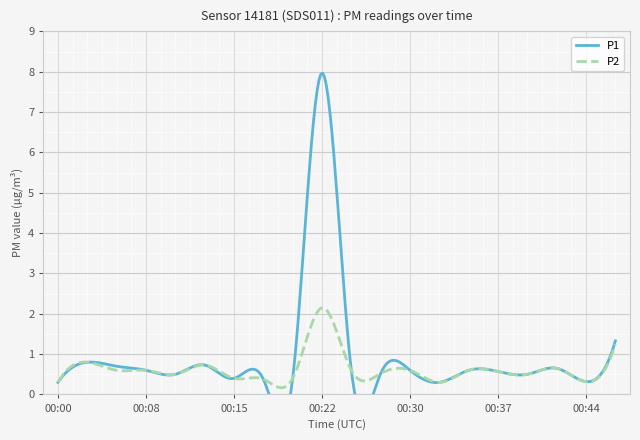

Rank the series by their average value, from lowest to highest.

P2, P1